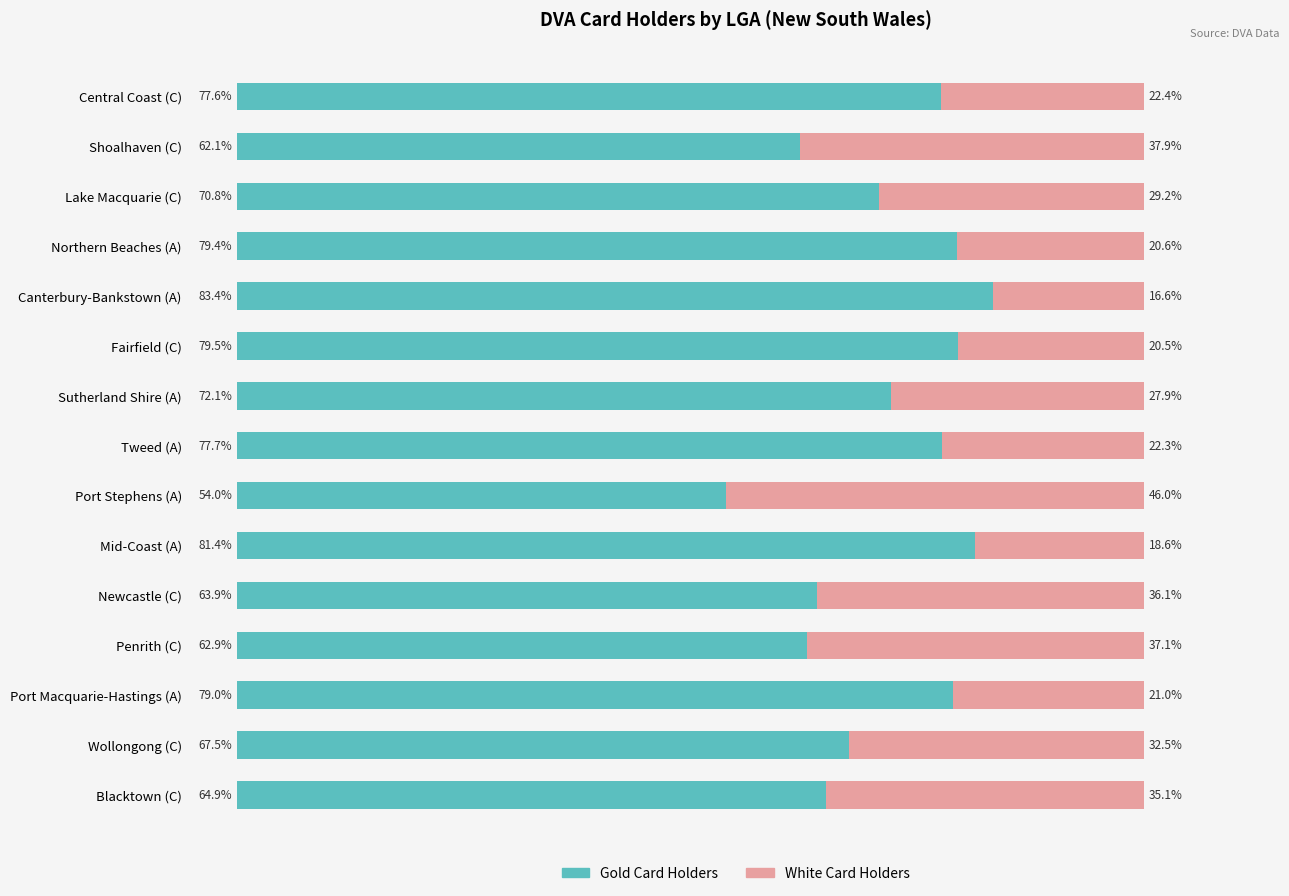

Where is Gold Card Holders nearest to the value 68?

Wollongong (C)